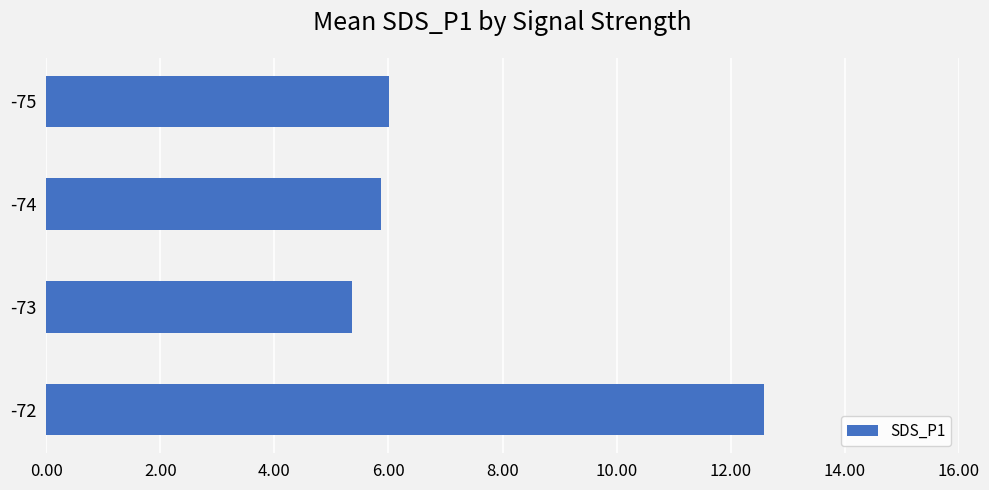

Rank the categories by value from highest to lowest.

-72, -75, -74, -73